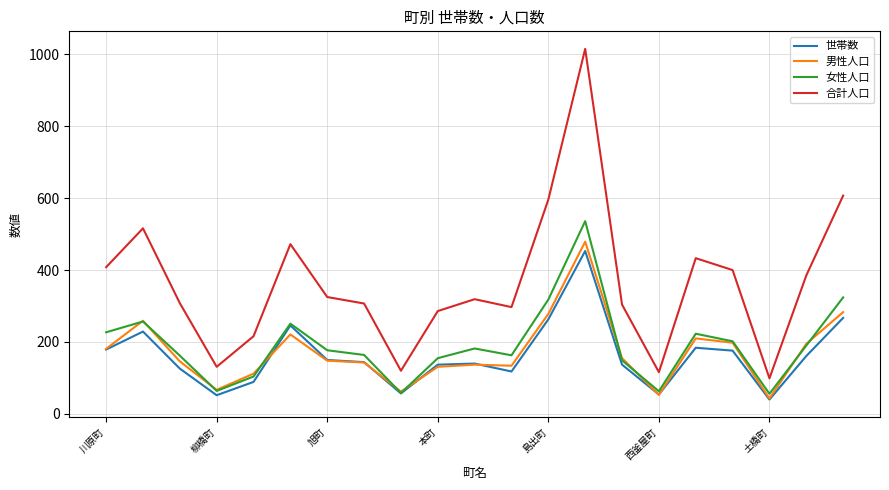

What is the smallest value displayed?

40